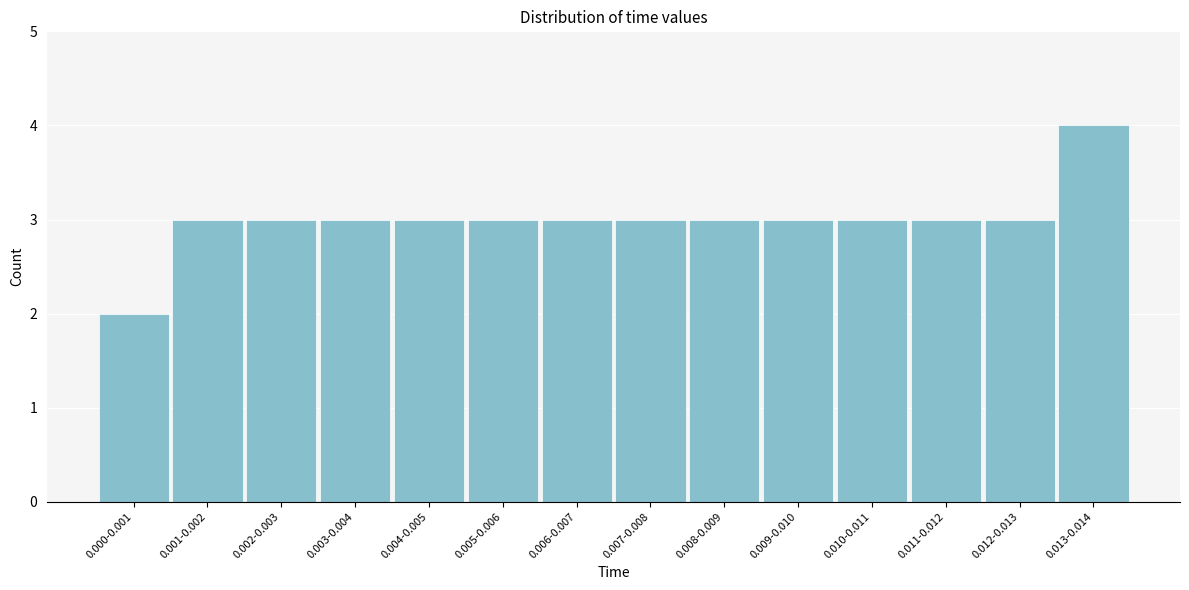

Reading left to right, extract all data points from this chart.

2	3	3	3	3	3	3	3	3	3	3	3	3	4